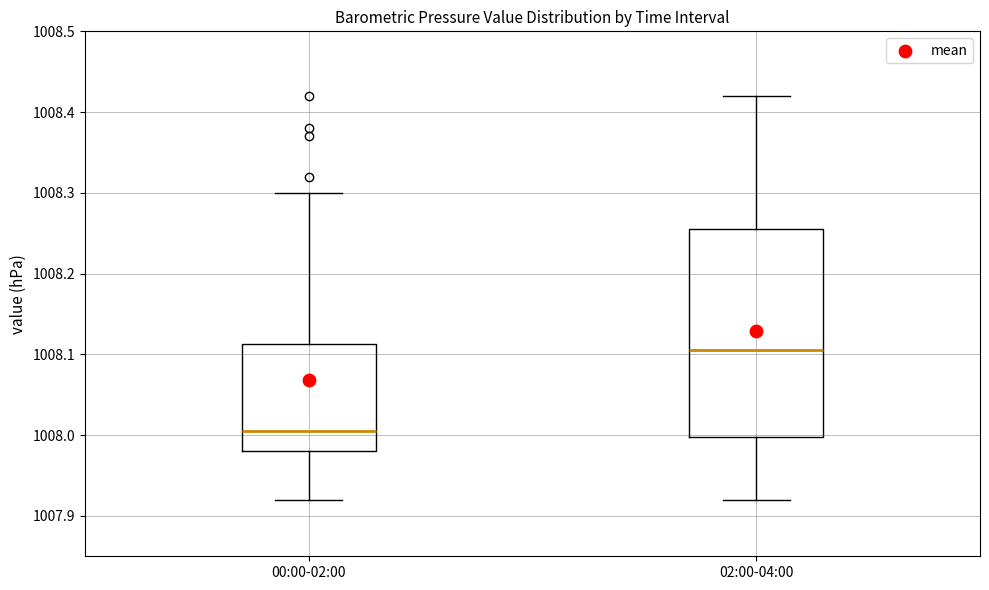

Which box has the lowest median line?

00:00-02:00